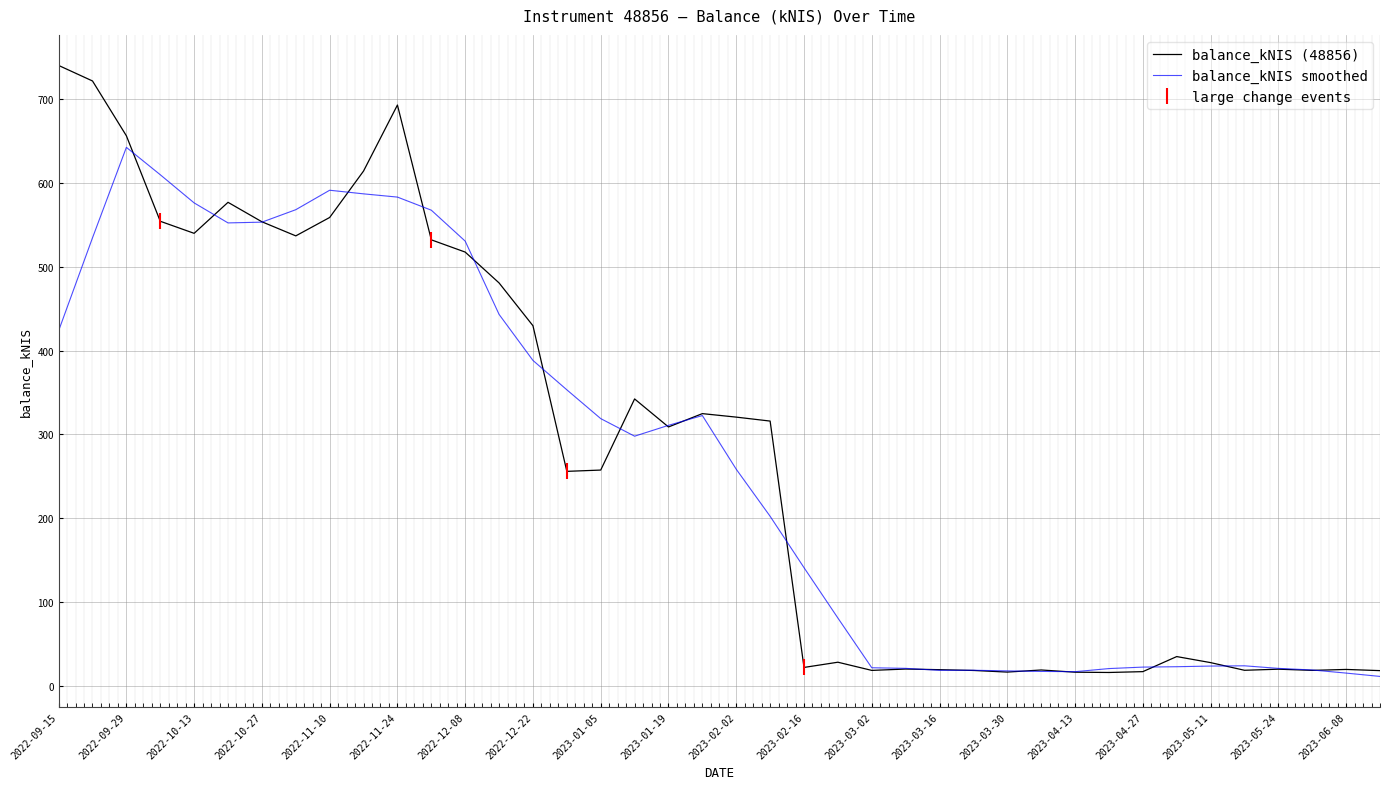

What is the greatest value displayed?

740.4